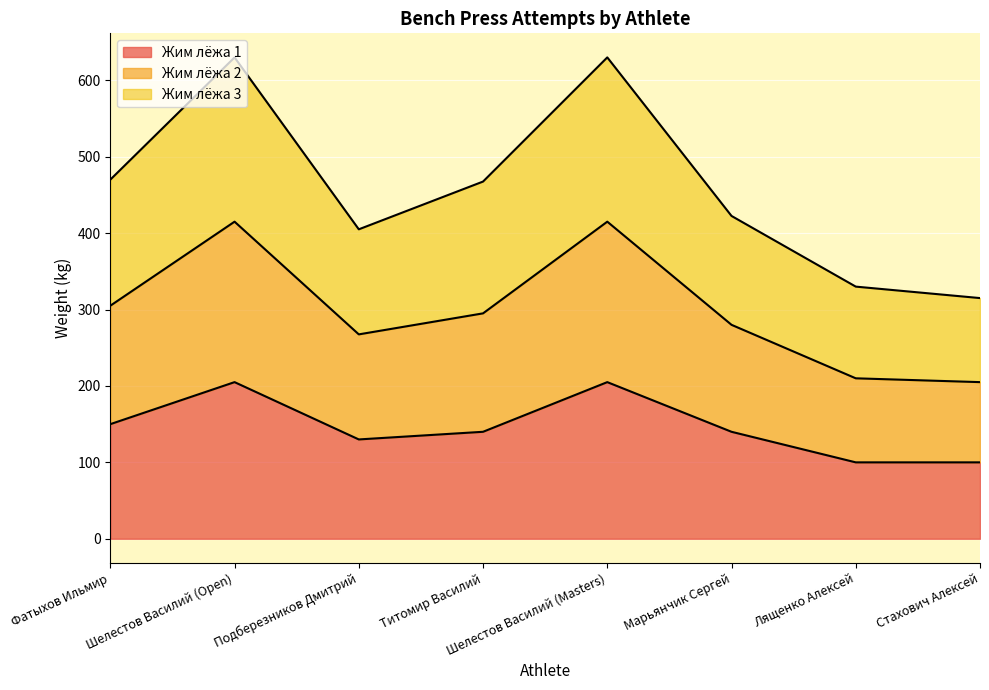

What is the total value across all series at Марьянчик Сергей?

422.5